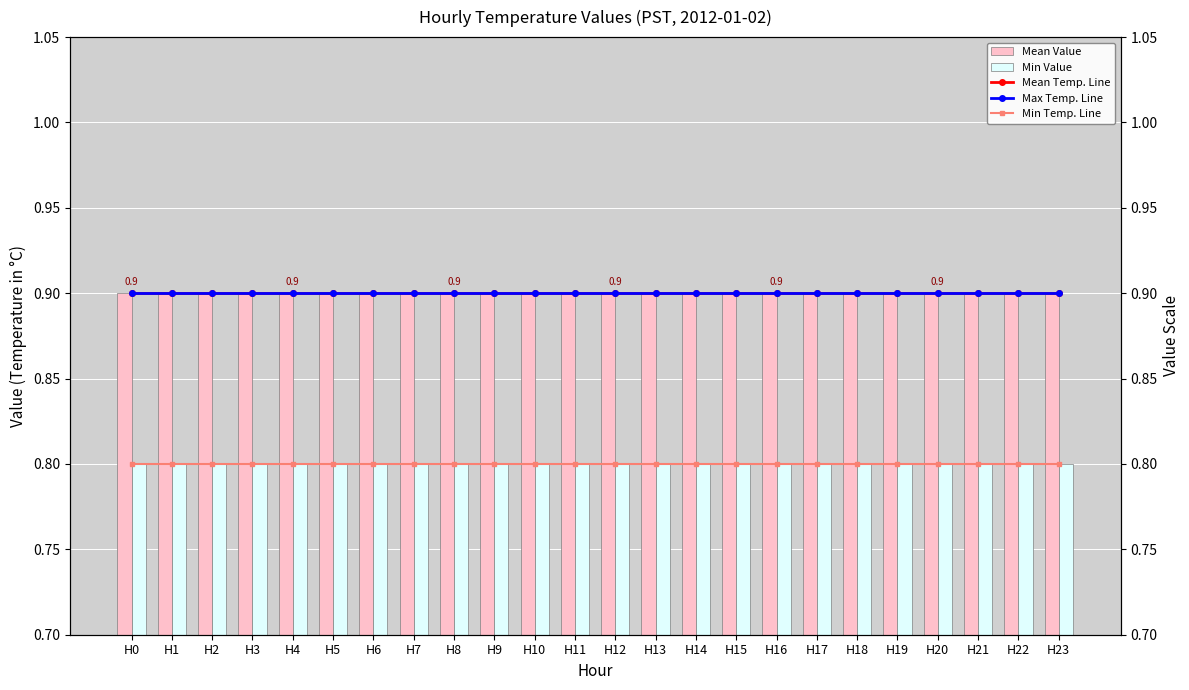

At which label does Min Value reach its minimum?

H0